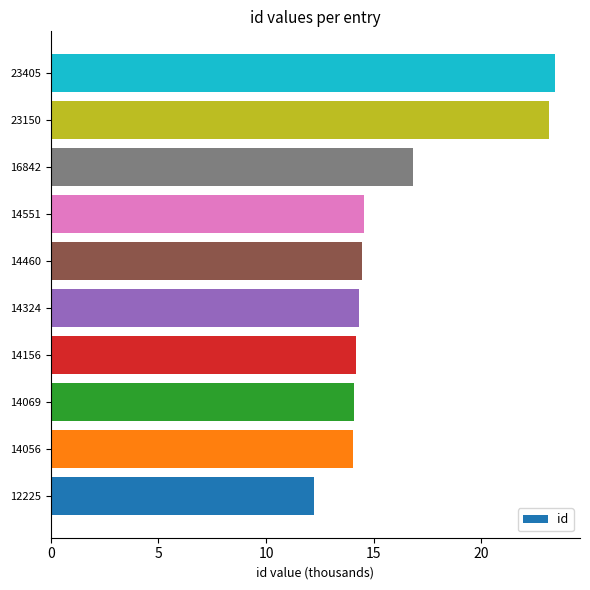

True or false: the data shows 36.8 at 23150.

False